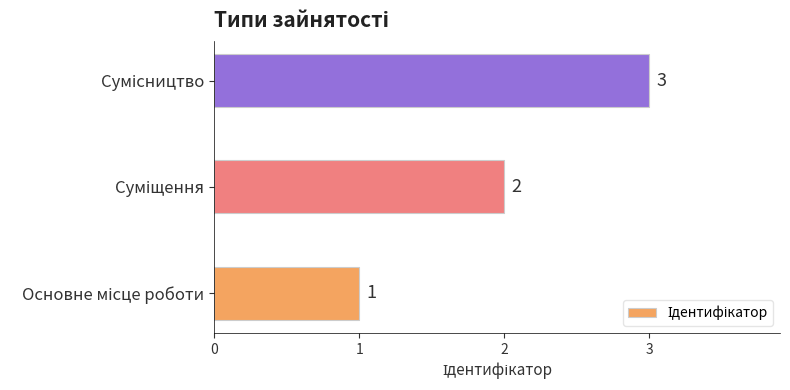

How many values are below 2?

1